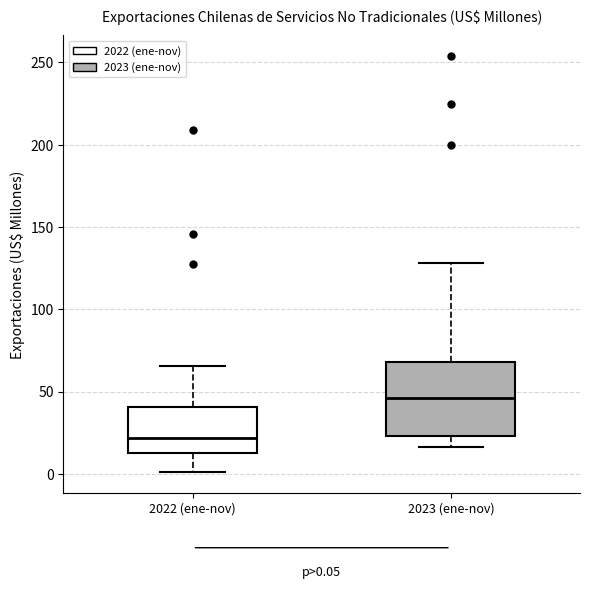

Comparing the boxes themselves (not the whiskers), which one is the tallest?

2023 (ene-nov)